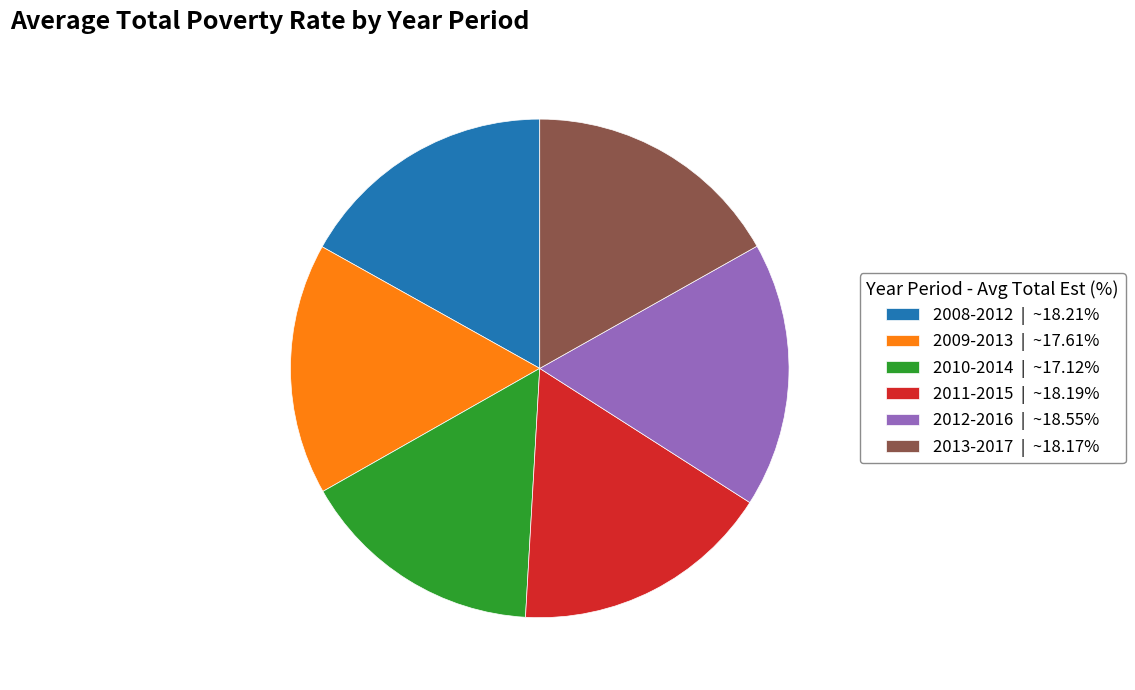

What is the ratio of the value at 2010-2014 | ~17.12% to the value at 2009-2013 | ~17.61%?

1.0